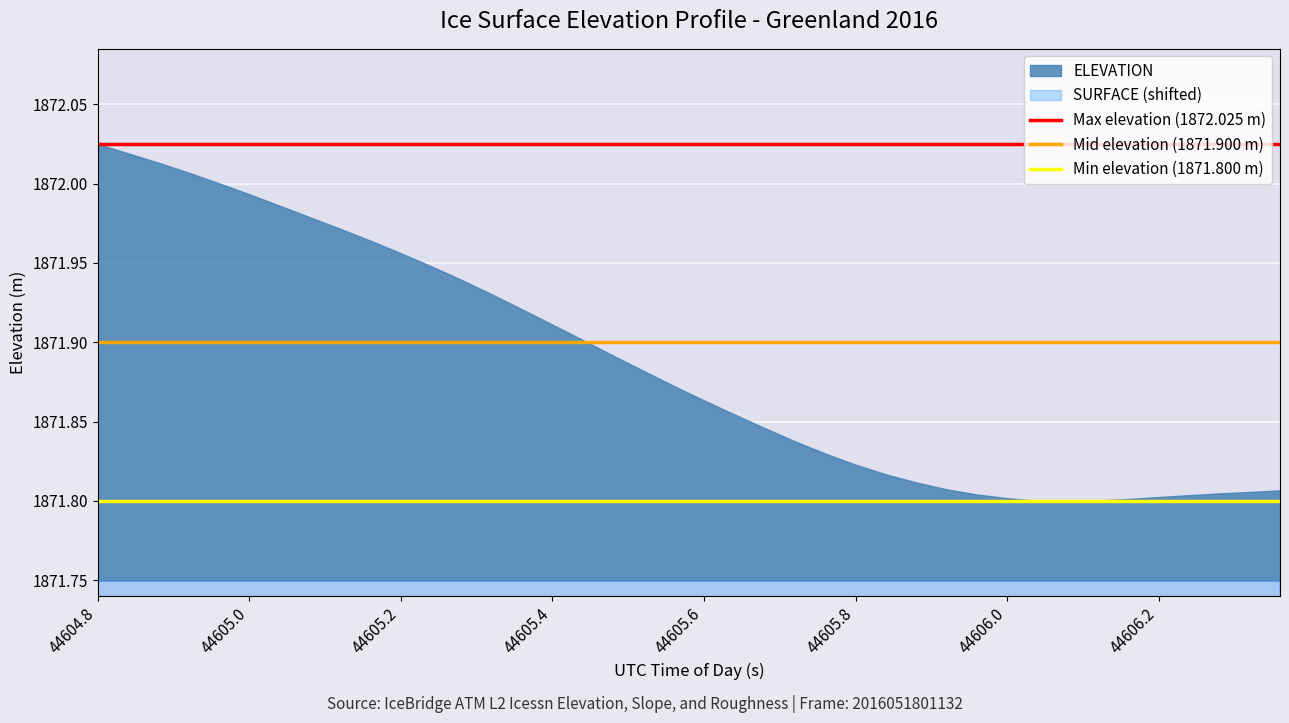

What is the sum of the Max elevation (1872.025 m) values at 44604.8 and 44605.0?

3744.1